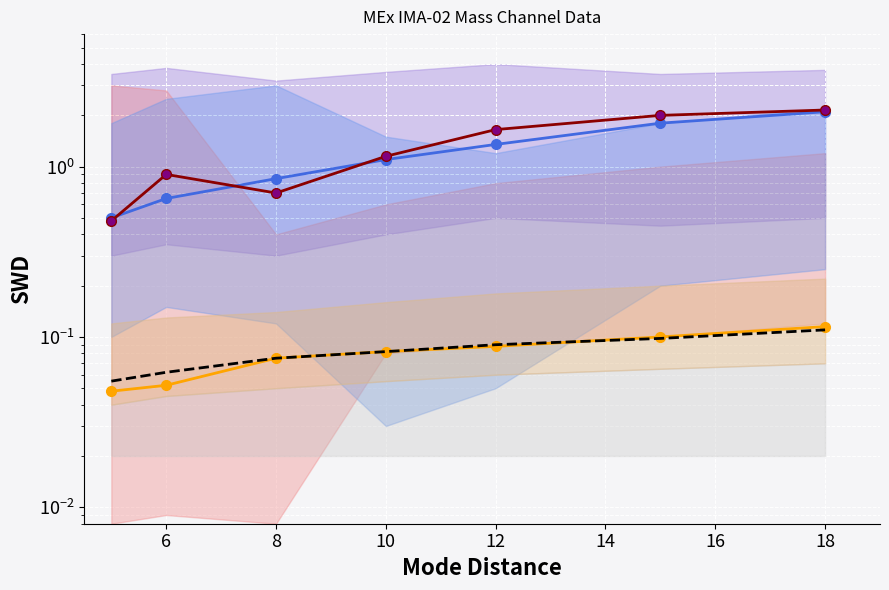

At which category is the sum across all series the highest?

18